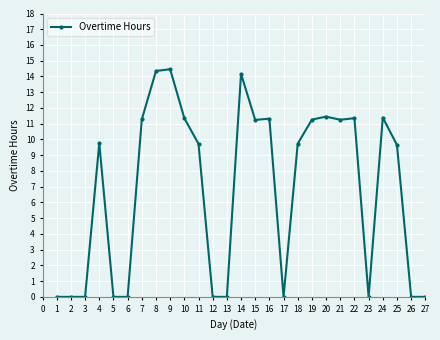

Is this an area chart (filled region under the line)?

No